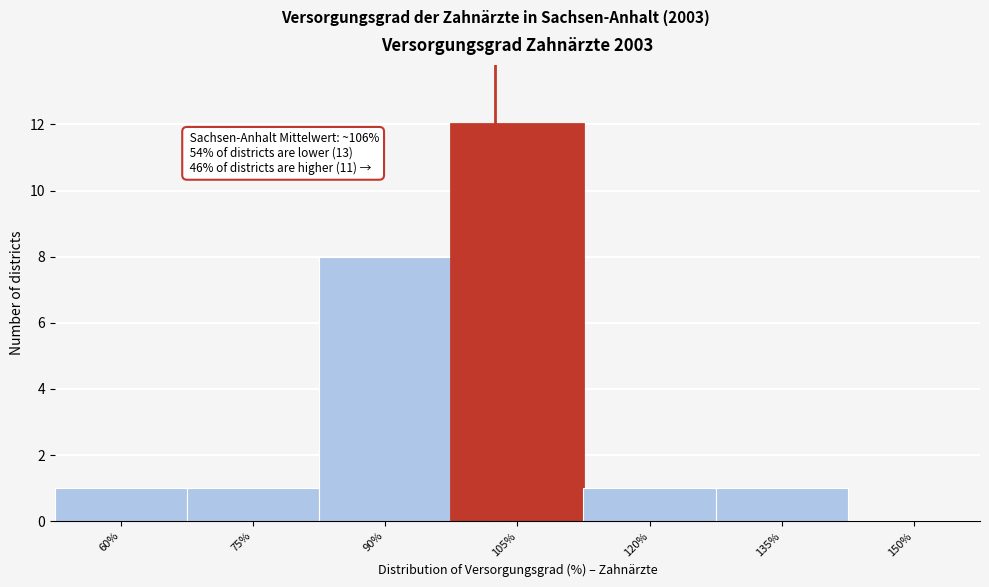

Reading left to right, extract all data points from this chart.

60%=1	75%=1	90%=8	105%=12	120%=1	135%=1	150%=0